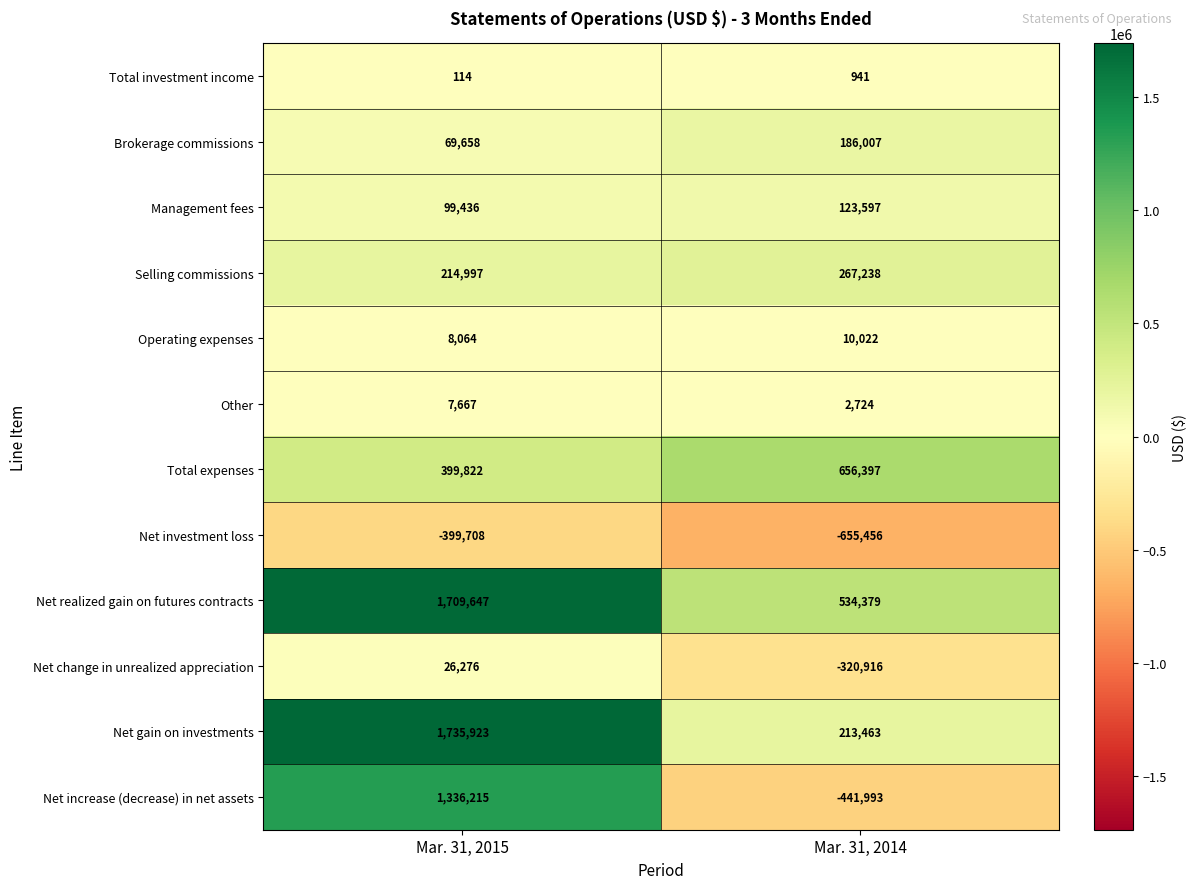

What is the greatest value displayed?

1735923